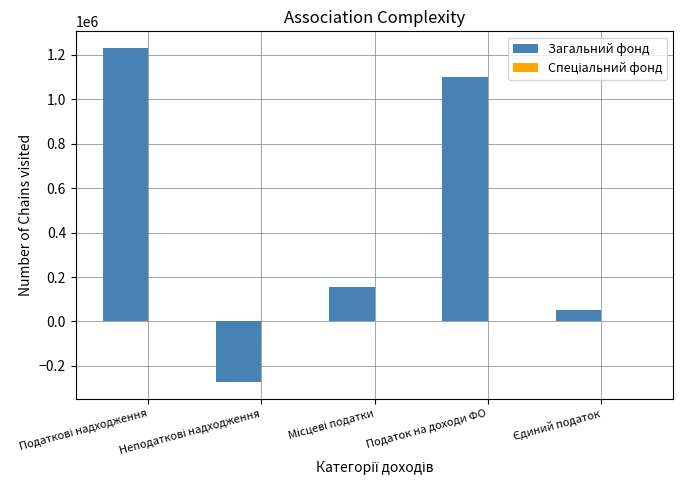

Count the number of categories in the chart.

5